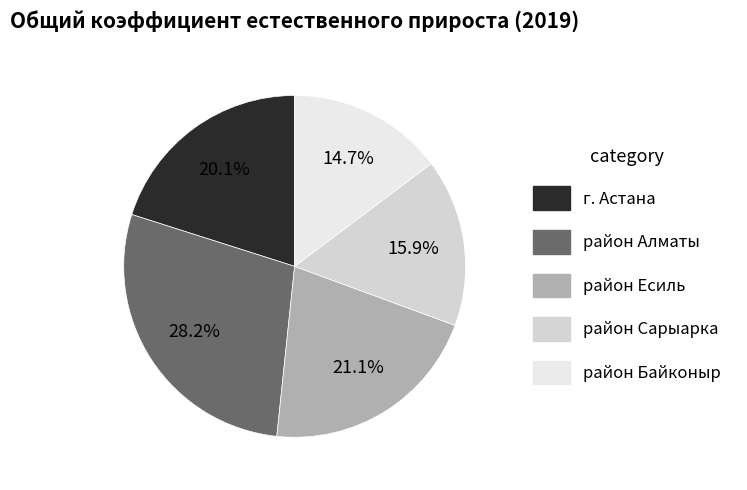

To the nearest percent, what is the combined percentage of район Алматы and район Есиль?

49%